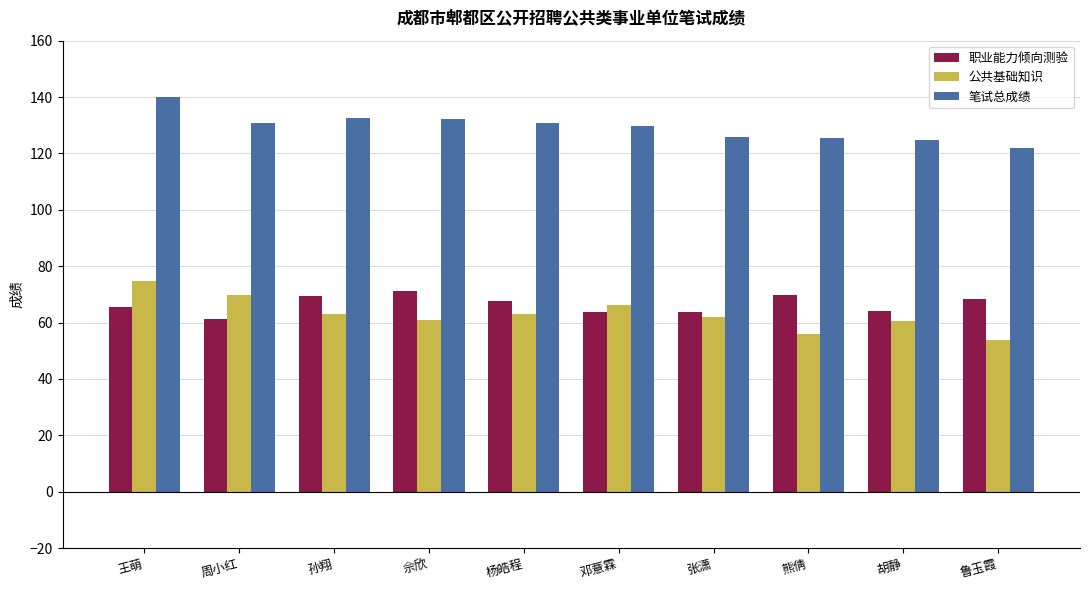

How many groups of bars are there?

10